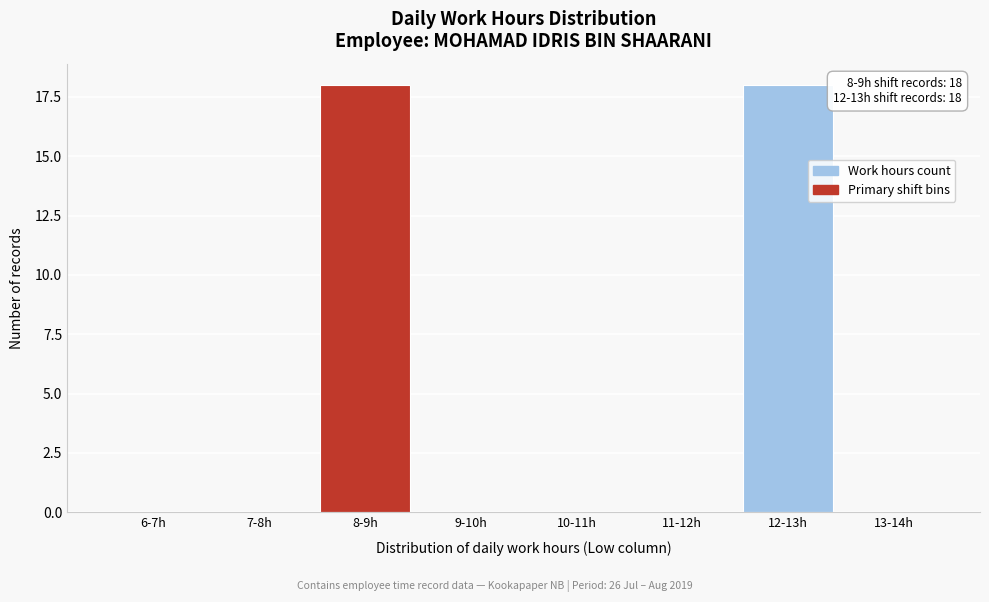

Reading left to right, what are all the values shown in this chart?

6-7h=0	7-8h=0	8-9h=18	9-10h=0	10-11h=0	11-12h=0	12-13h=18	13-14h=0